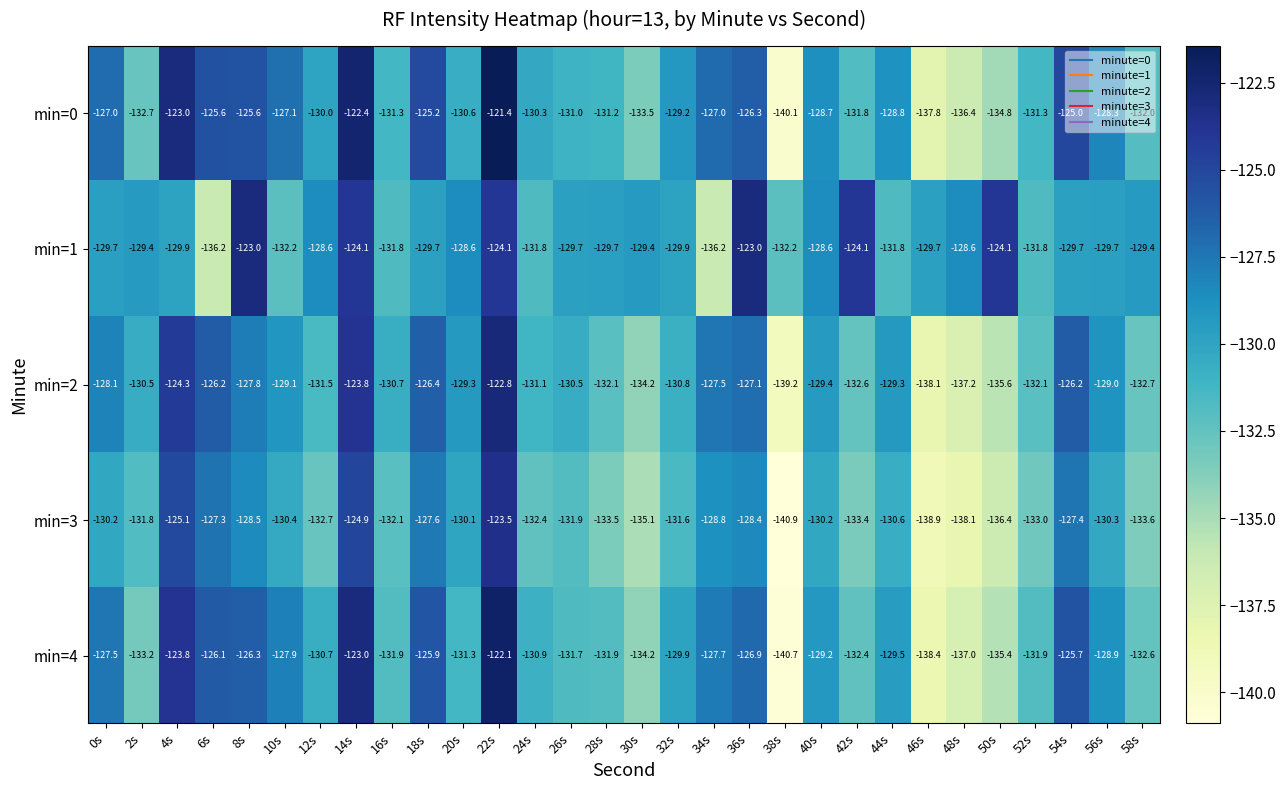

The min=3 series shows -221.8 at 10s. True or false?

False